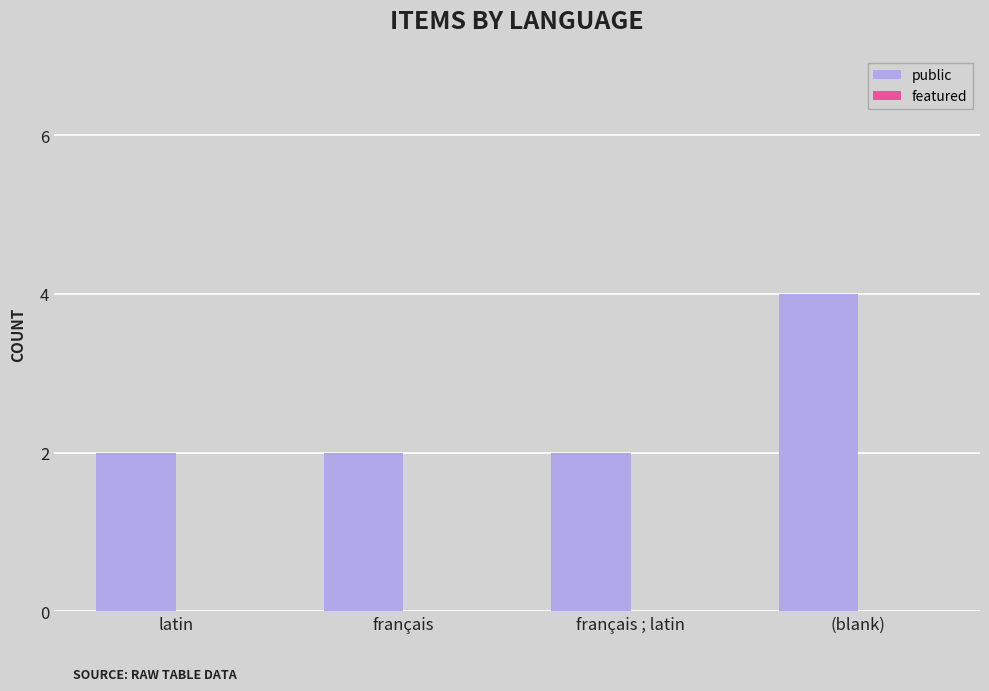

Reading right to left, what are all the values shown in this chart?

(blank)=4	français ; latin=2	français=2	latin=2